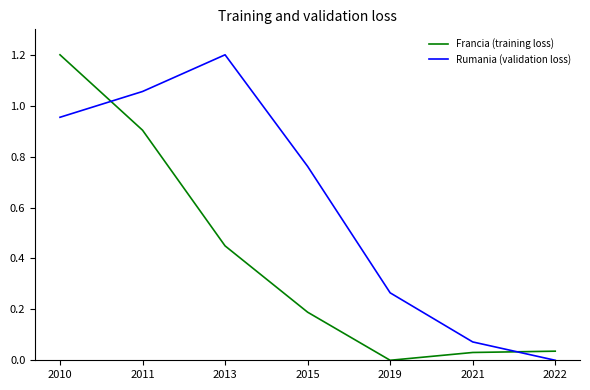

Count the number of data series in this chart.

2